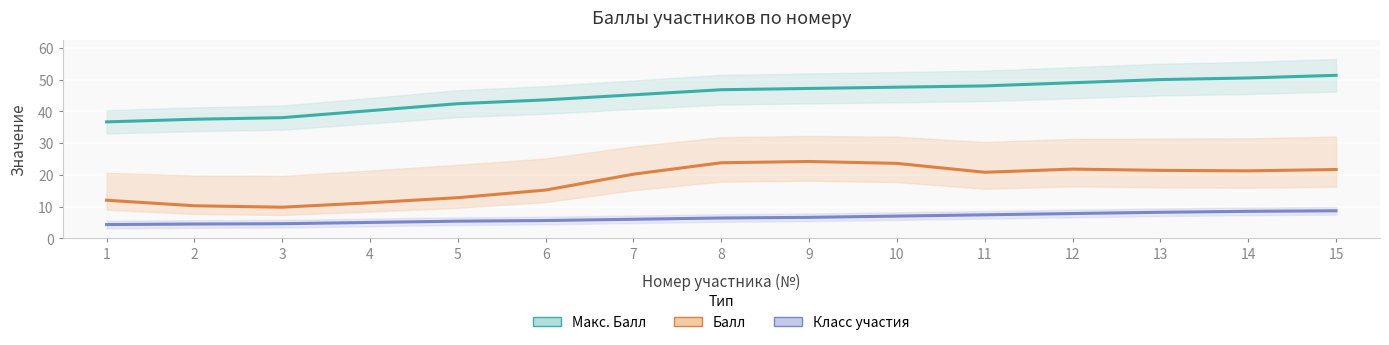

Which category has the highest value in the Класс участия series?

15